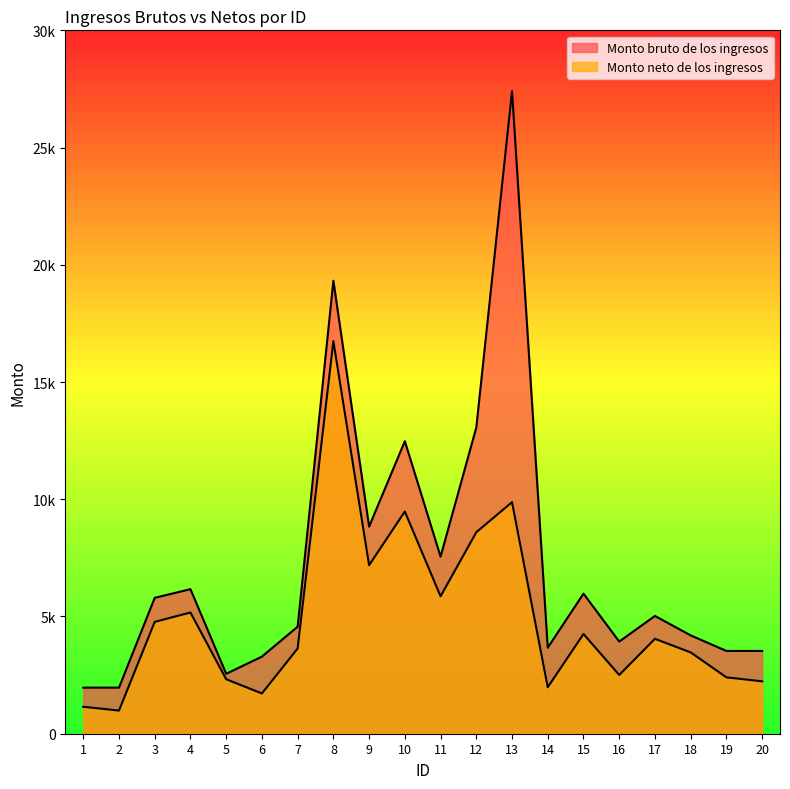

What is the approximate value of Monto bruto de los ingresos at 10?

12478.0